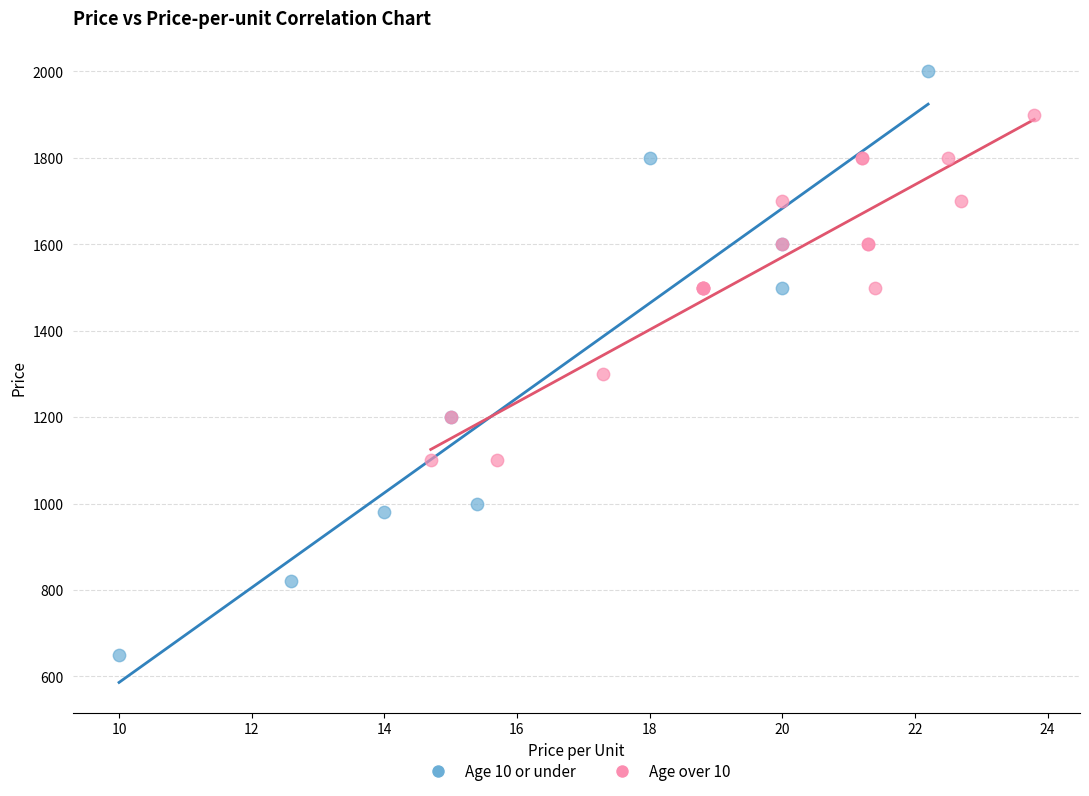

Which series reaches the minimum Y coordinate?

Age 10 or under